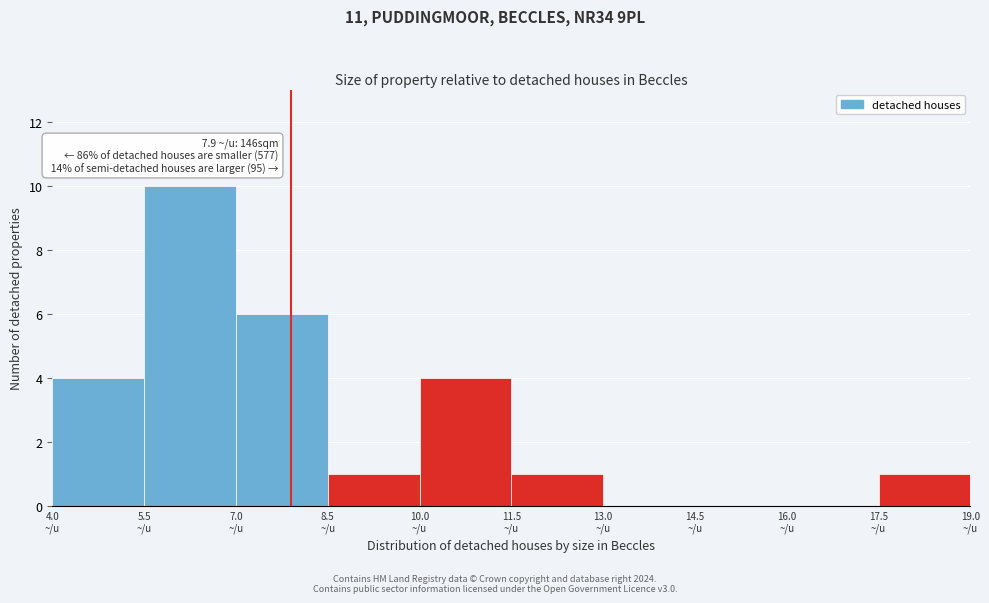

Which range on the x-axis has the tallest bar?

5.5 to 7.0